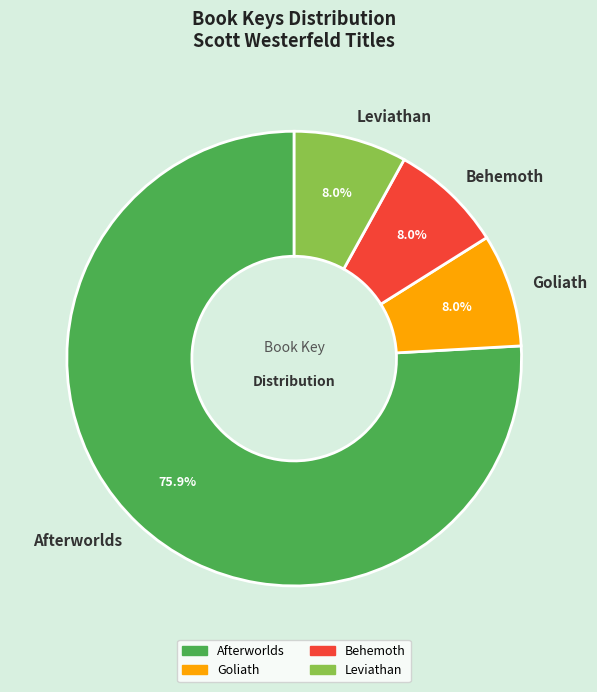

What is the ratio of the value at Behemoth to the value at Afterworlds?

0.1